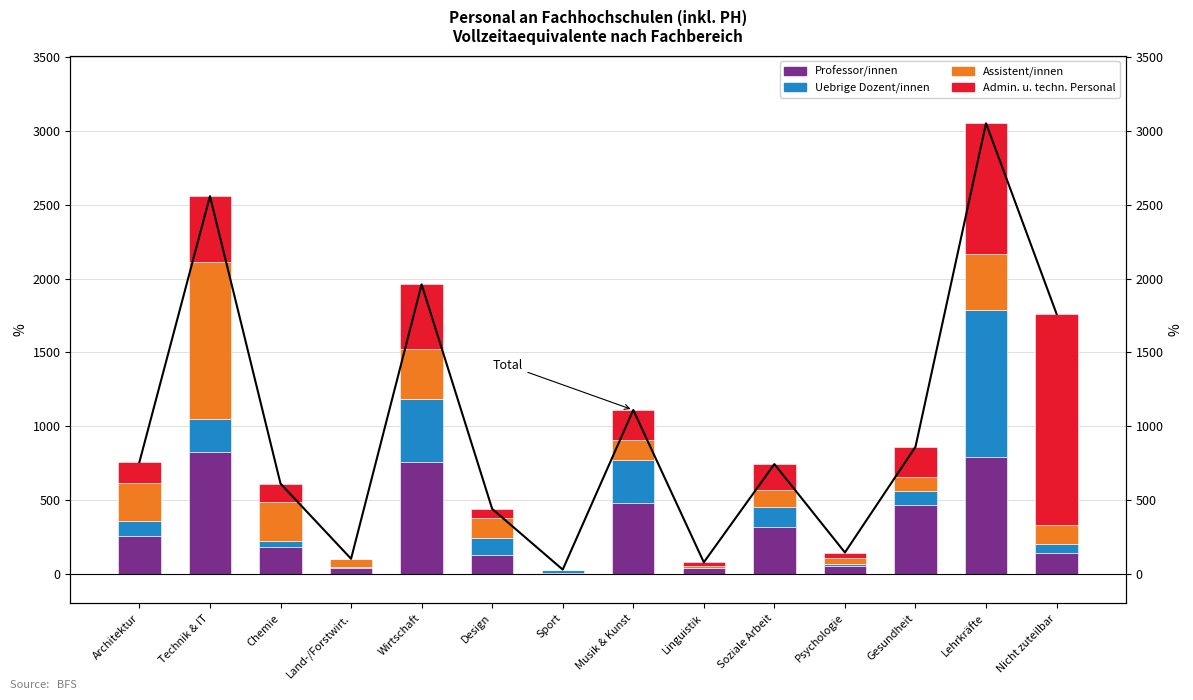

Reading left to right, what are all the values shown in this chart?

Professor/innen: Architektur=252.9	Technik & IT=827.1	Chemie=180.3	Land-/Forstwirt.=39.9	Wirtschaft=758.3	Design=128.7	Sport=7.7	Musik & Kunst=479.4	Linguistik=35.9	Soziale Arbeit=314.8	Psychologie=52.1	Gesundheit=463.7	Lehrkräfte=792.7	Nicht zuteilbar=142.4
Uebrige Dozent/innen: Architektur=103.1	Technik & IT=221.6	Chemie=39.2	Land-/Forstwirt.=8.4	Wirtschaft=423.4	Design=114.8	Sport=16.0	Musik & Kunst=288.9	Linguistik=3.8	Soziale Arbeit=139.5	Psychologie=15.9	Gesundheit=94.6	Lehrkräfte=992.7	Nicht zuteilbar=57.5
Assistent/innen: Architektur=261.2	Technik & IT=1066.5	Chemie=267.1	Land-/Forstwirt.=49.2	Wirtschaft=340.0	Design=130.4	Sport=1.0	Musik & Kunst=137.8	Linguistik=12.1	Soziale Arbeit=112.1	Psychologie=38.0	Gesundheit=94.7	Lehrkräfte=380.8	Nicht zuteilbar=129.2
Admin. u. techn. Personal: Architektur=139.1	Technik & IT=442.8	Chemie=123.7	Land-/Forstwirt.=3.4	Wirtschaft=438.7	Design=65.1	Sport=3.0	Musik & Kunst=203.4	Linguistik=25.2	Soziale Arbeit=176.3	Psychologie=37.4	Gesundheit=206.6	Lehrkräfte=885.9	Nicht zuteilbar=1431.3
Total: Architektur=756.4	Technik & IT=2558.1	Chemie=610.3	Land-/Forstwirt.=100.9	Wirtschaft=1960.4	Design=439.1	Sport=27.7	Musik & Kunst=1109.4	Linguistik=77.1	Soziale Arbeit=742.7	Psychologie=143.4	Gesundheit=859.6	Lehrkräfte=3052.1	Nicht zuteilbar=1760.4